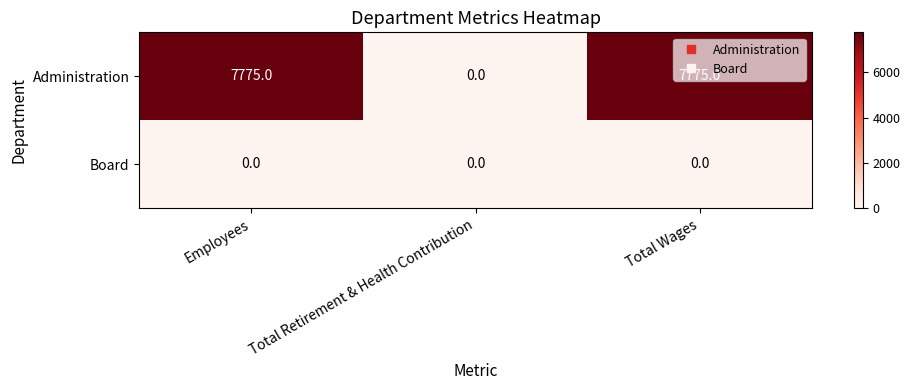

Rank the series by their average value, from lowest to highest.

Board, Administration